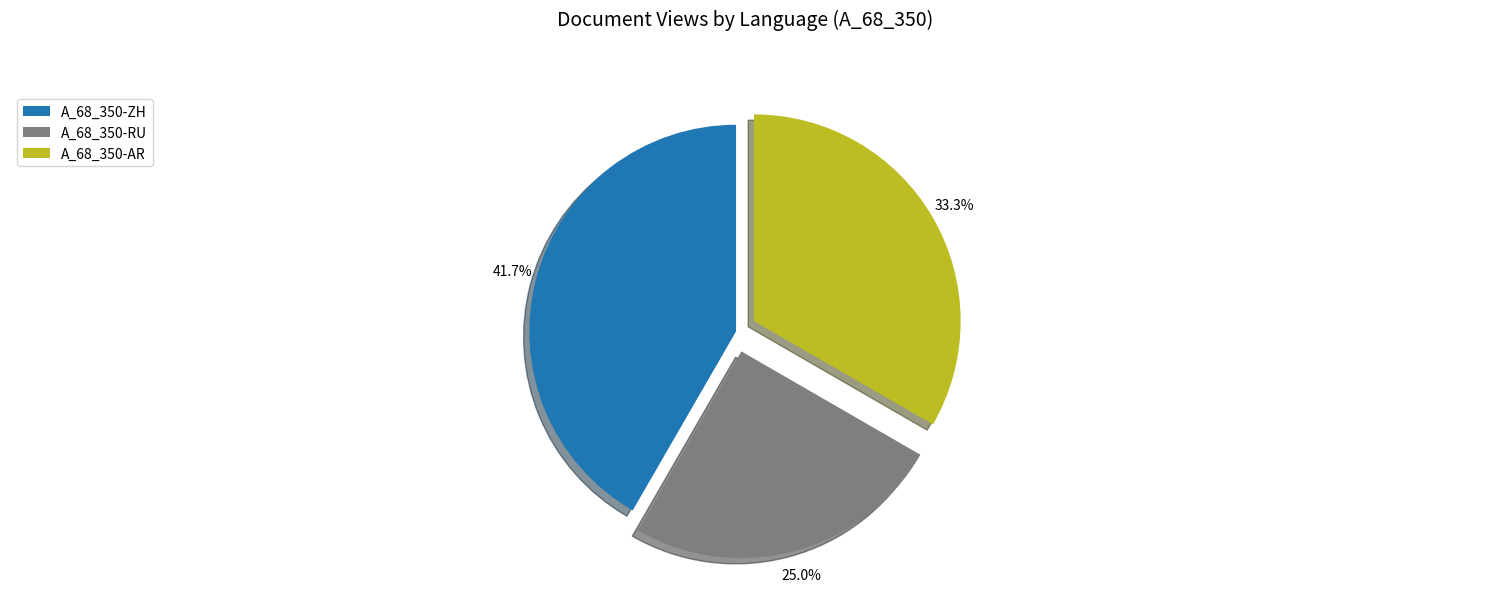

How many slices are in this pie chart?

3